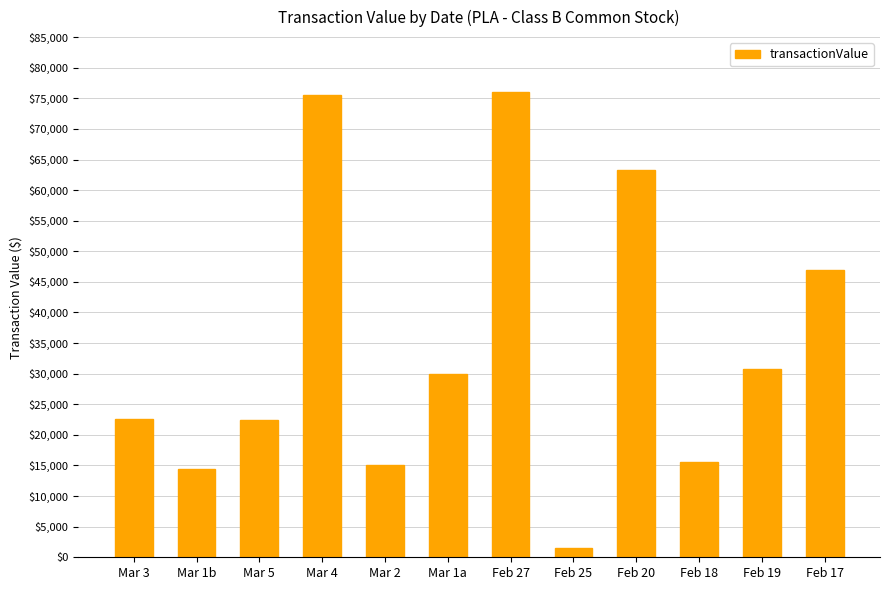

Between Mar 5 and Feb 20, which is larger?

Feb 20